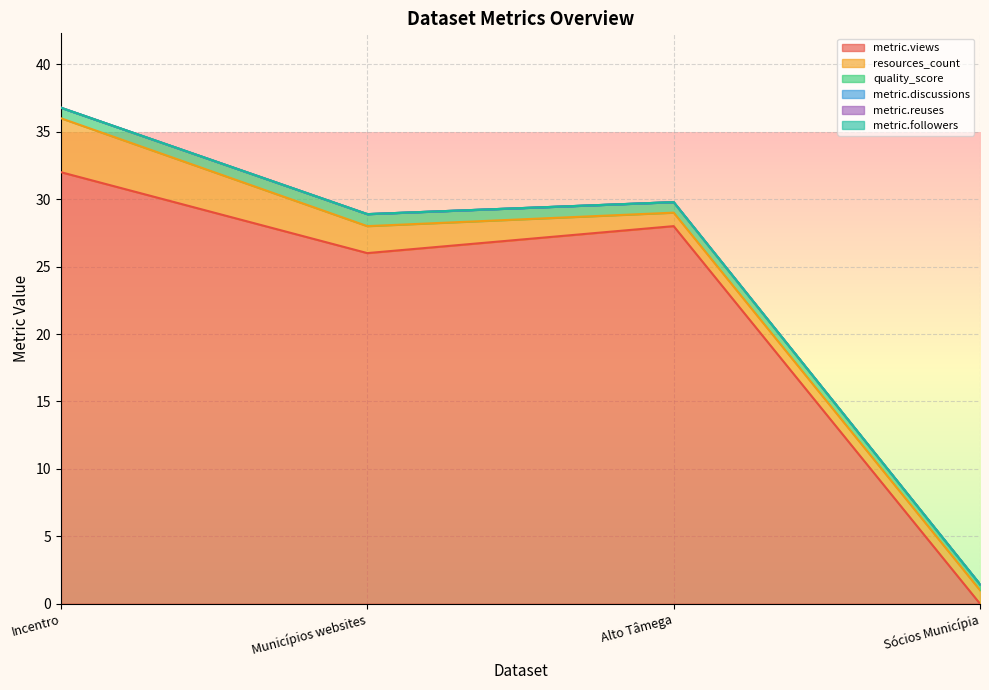

List the labels in order of metric.discussions value, largest first.

Incentro, Municípios websites, Alto Tâmega, Sócios Municípia